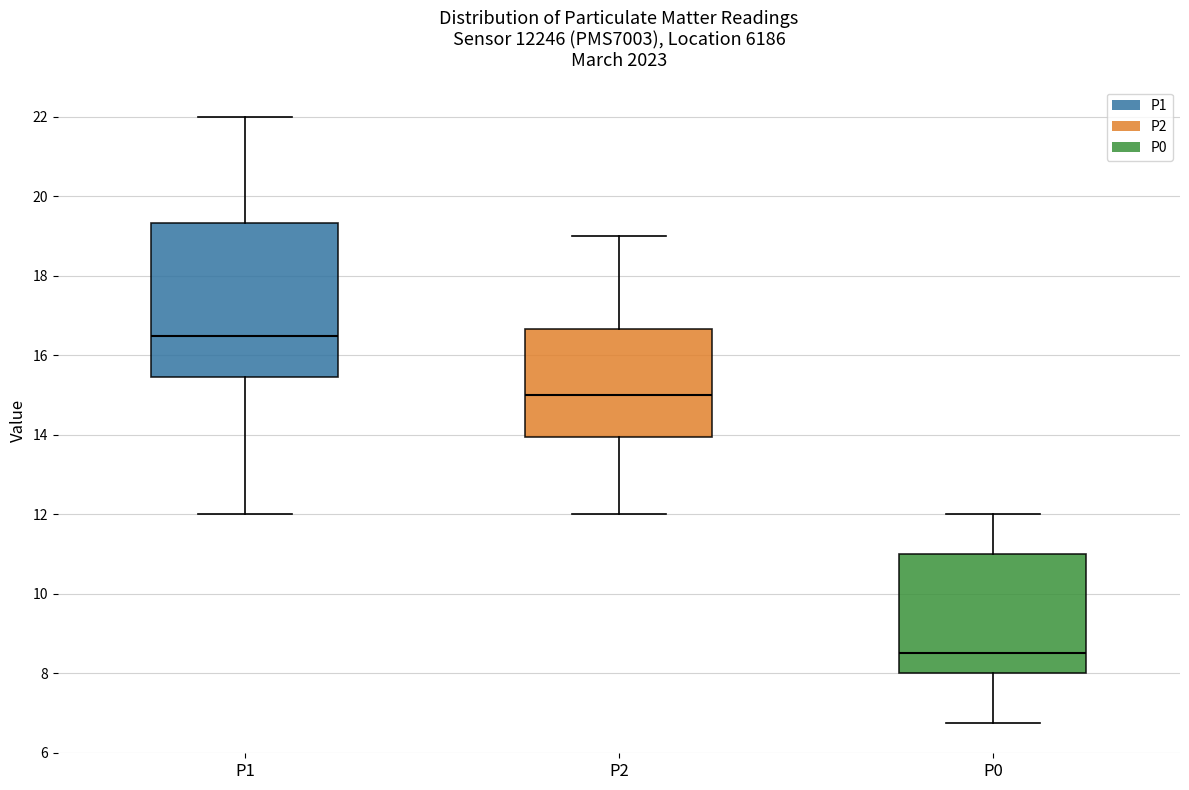

Reading left to right, transcribe this box plot: for each box, give where its median line is, the range the box spans, and where its two whiskers end, as read against the y-axis. The values are not printed on the chart, so give them approximately, as read against the axis.

P1: median 16.6, box 15.4 to 19.4, whiskers 12.0 to 22.0
P2: median 15.0, box 14.0 to 16.6, whiskers 12.0 to 19.0
P0: median 8.6, box 8.0 to 11.0, whiskers 6.8 to 12.0